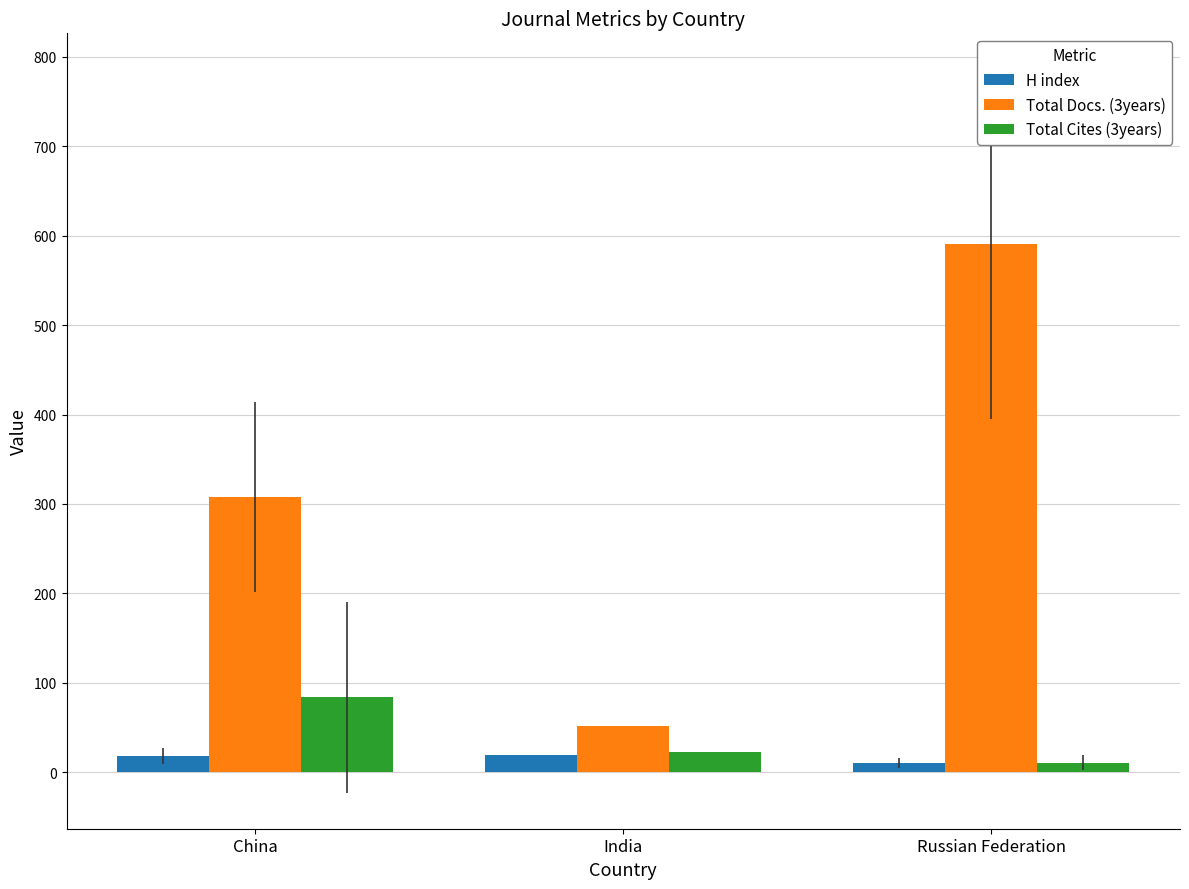

List the series in order of their peak value, lowest first.

H index, Total Cites (3years), Total Docs. (3years)